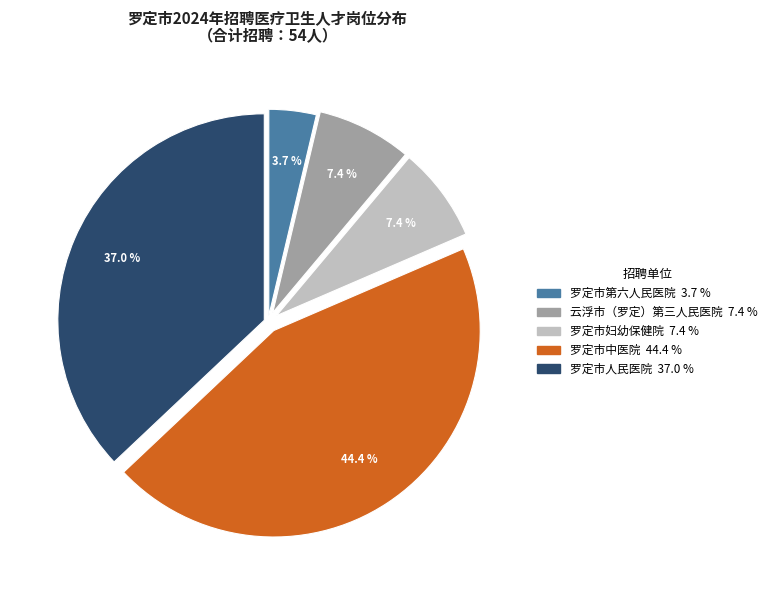

To the nearest percent, what portion does 罗定市人民医院 represent?

37%